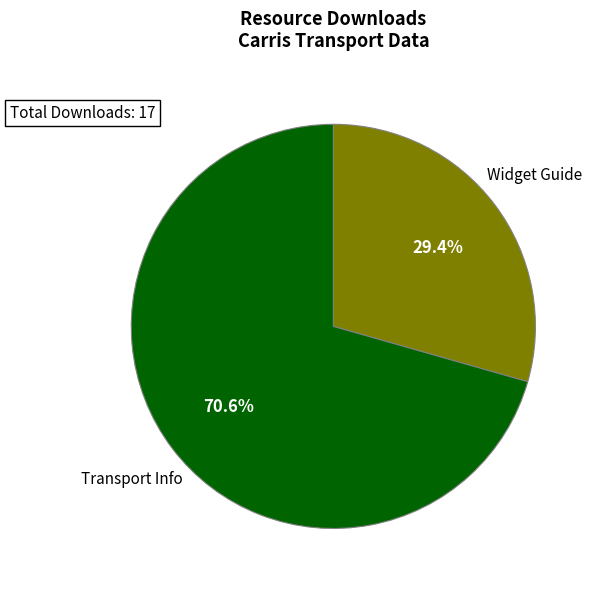

What percentage do Widget Guide and Transport Info together represent?

100.0%